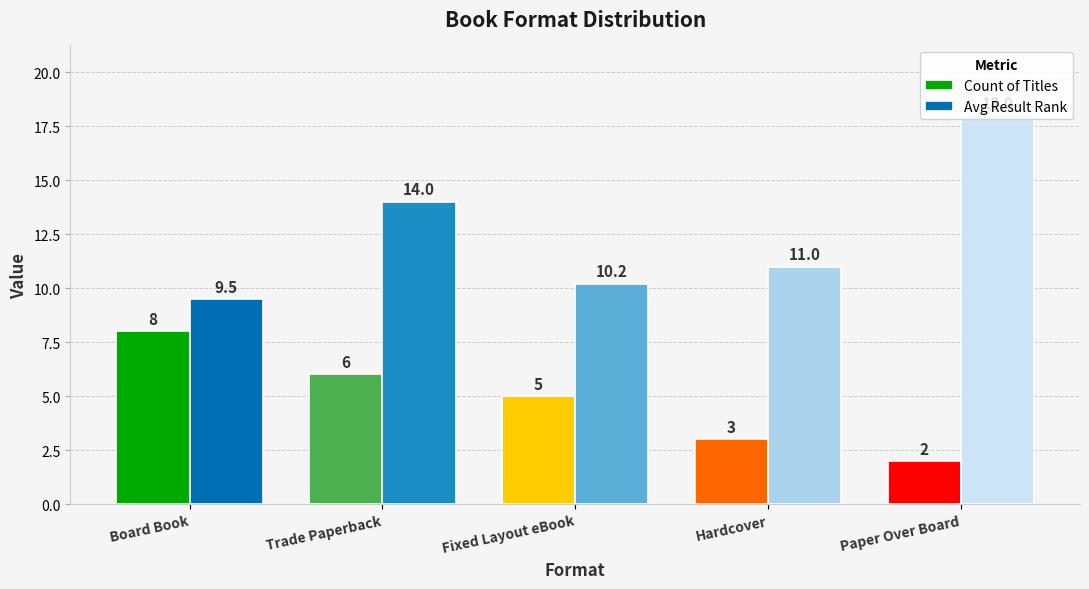

What is the value of the Avg Result Rank bar at the 5th from the left?

18.0